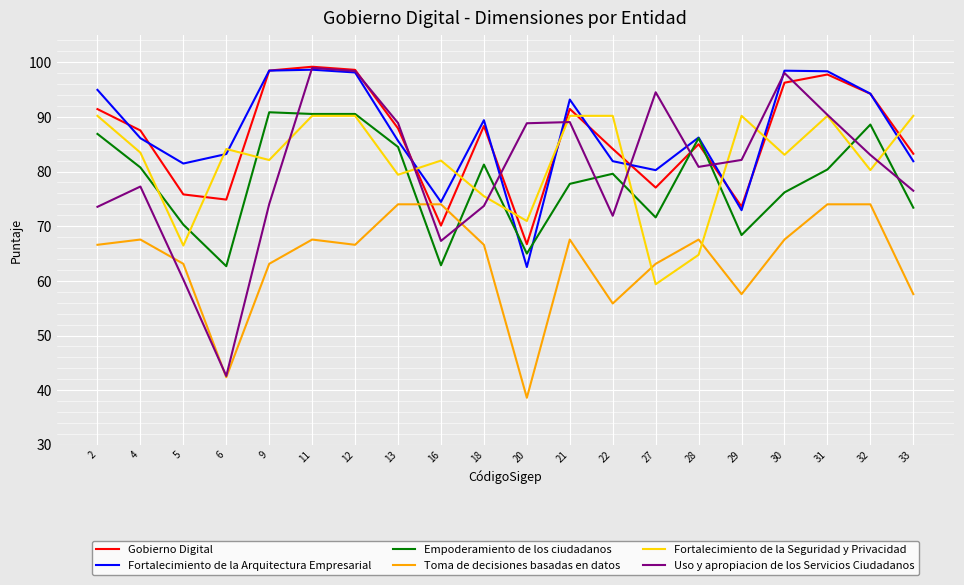

How many interior local valleys does the Fortalecimiento de la Seguridad y Privacidad series have?

7